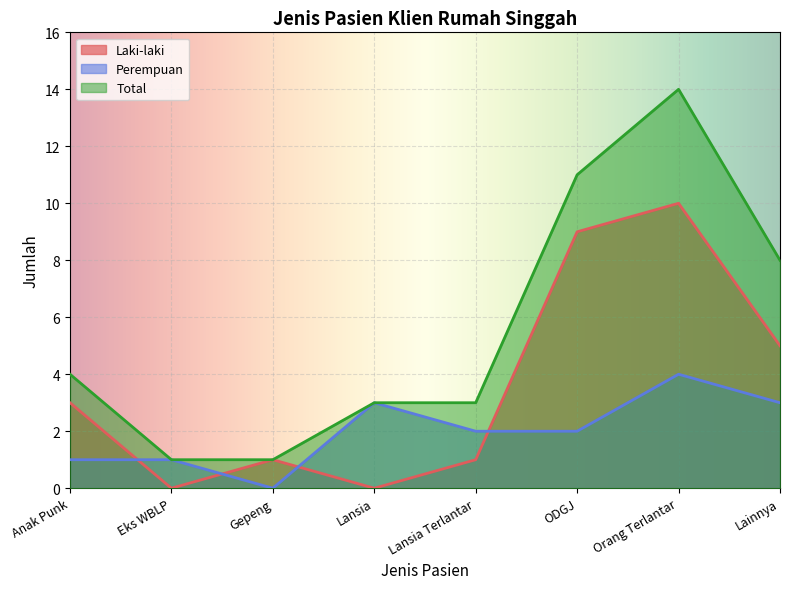

At which category does Perempuan reach its first local peak?

Lansia